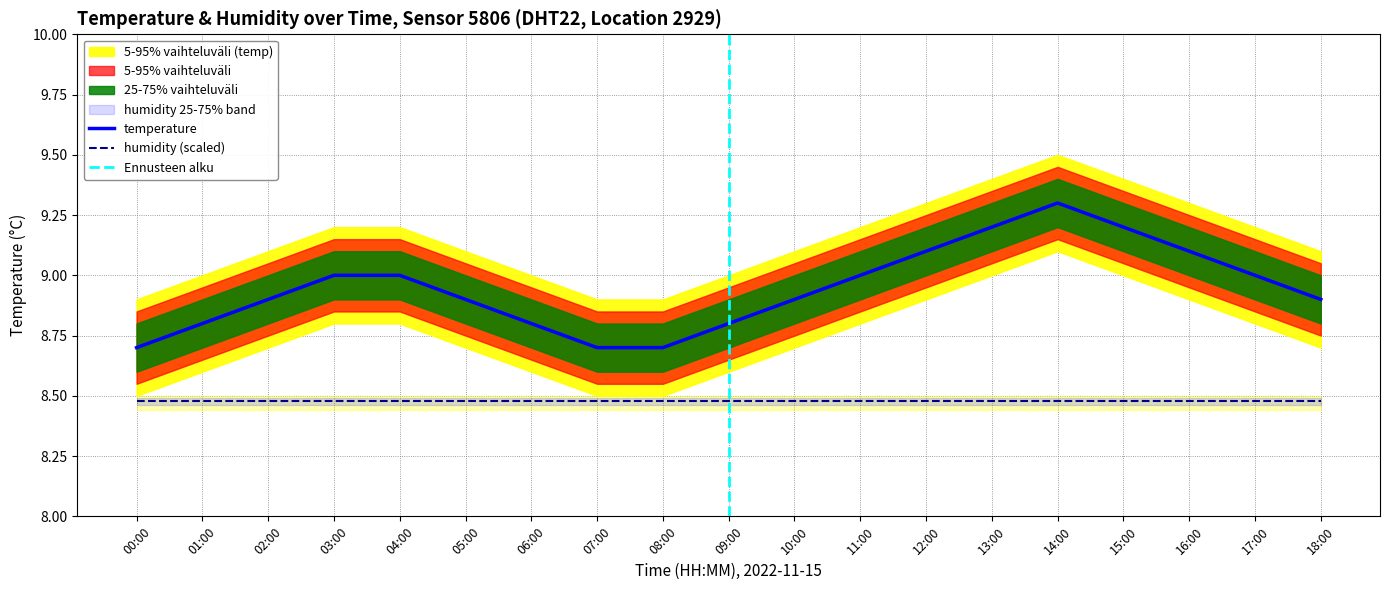

At which label is the value closest to 9?

03:00